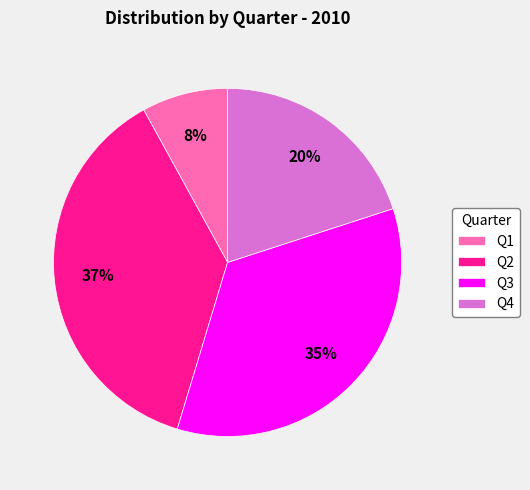

How many segments does this pie chart have?

4